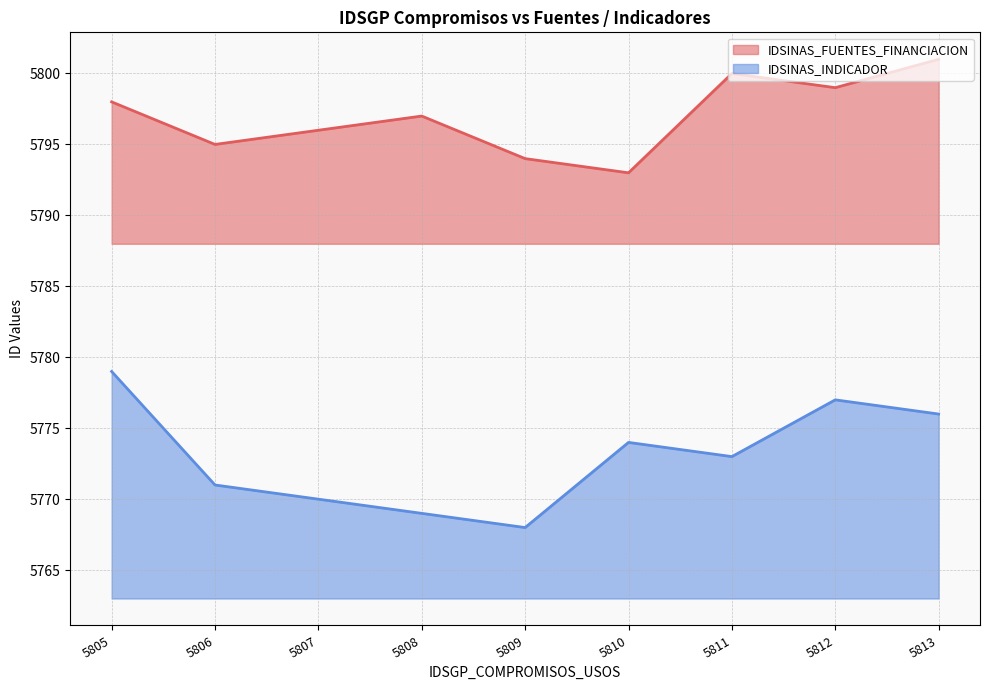

Does the chart have visible grid lines?

Yes